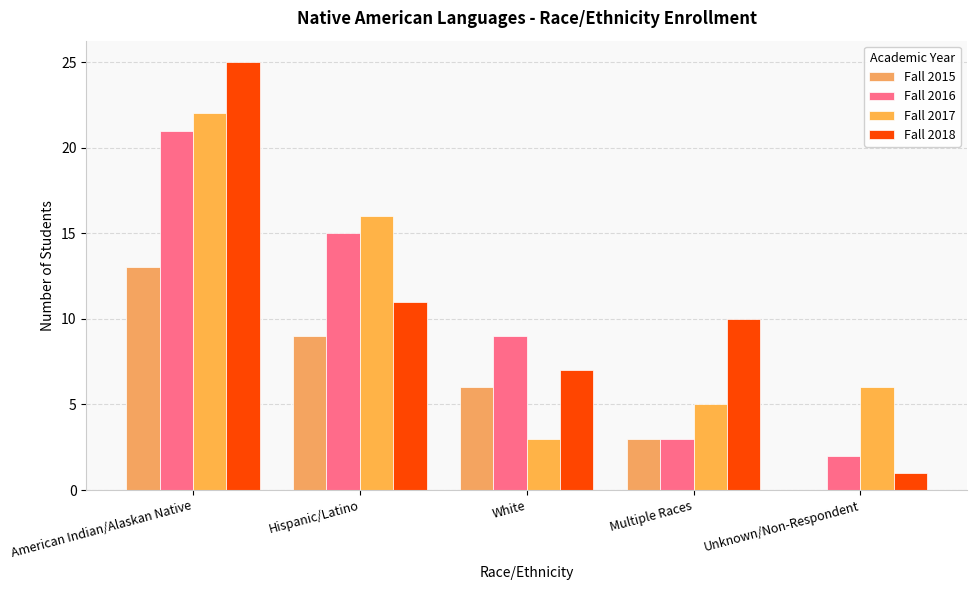

How many series are shown in this chart?

4